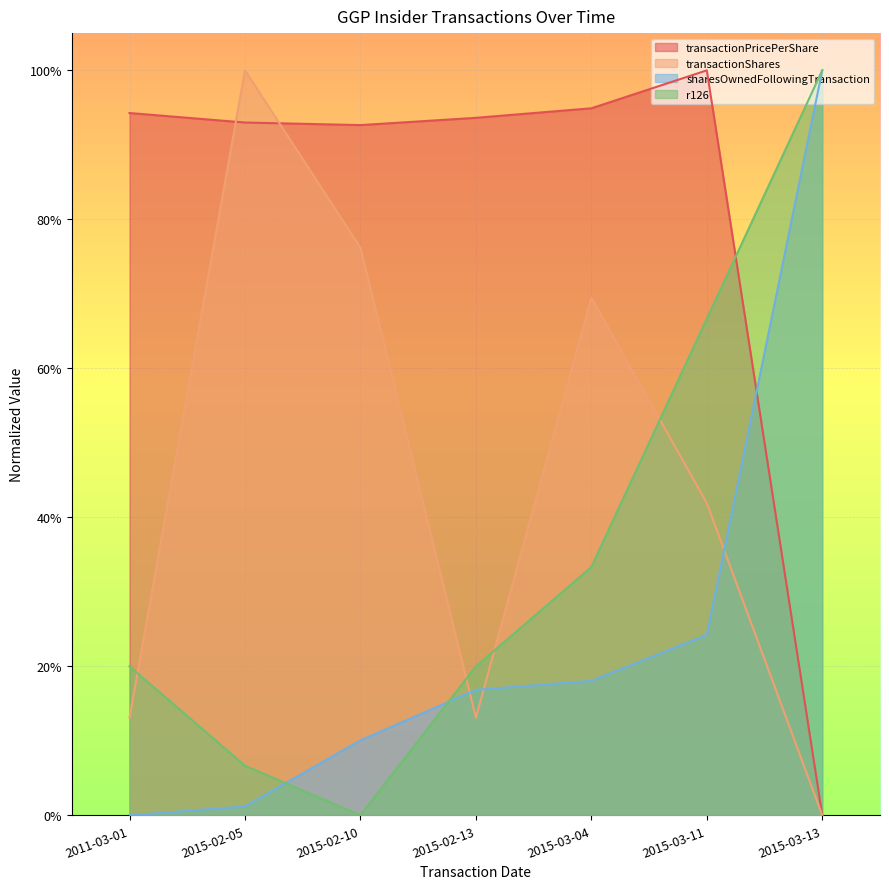

What is the difference between the maximum and minimum values in the transactionShares series?

1.0